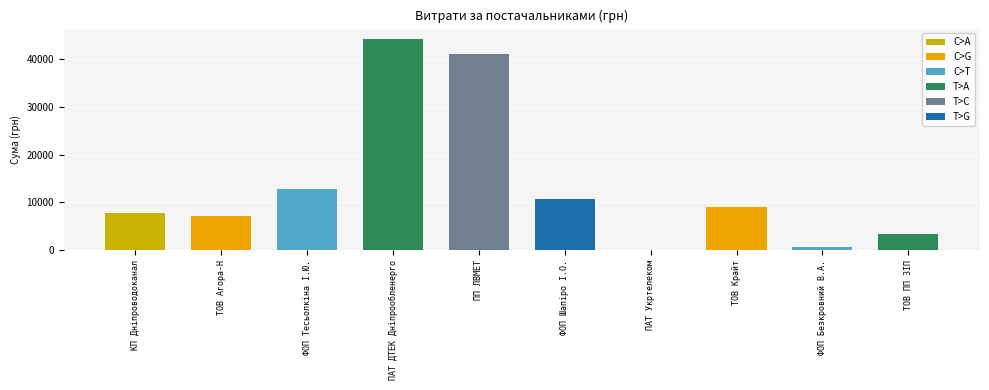

What is the minimum value shown in the chart?

135.0